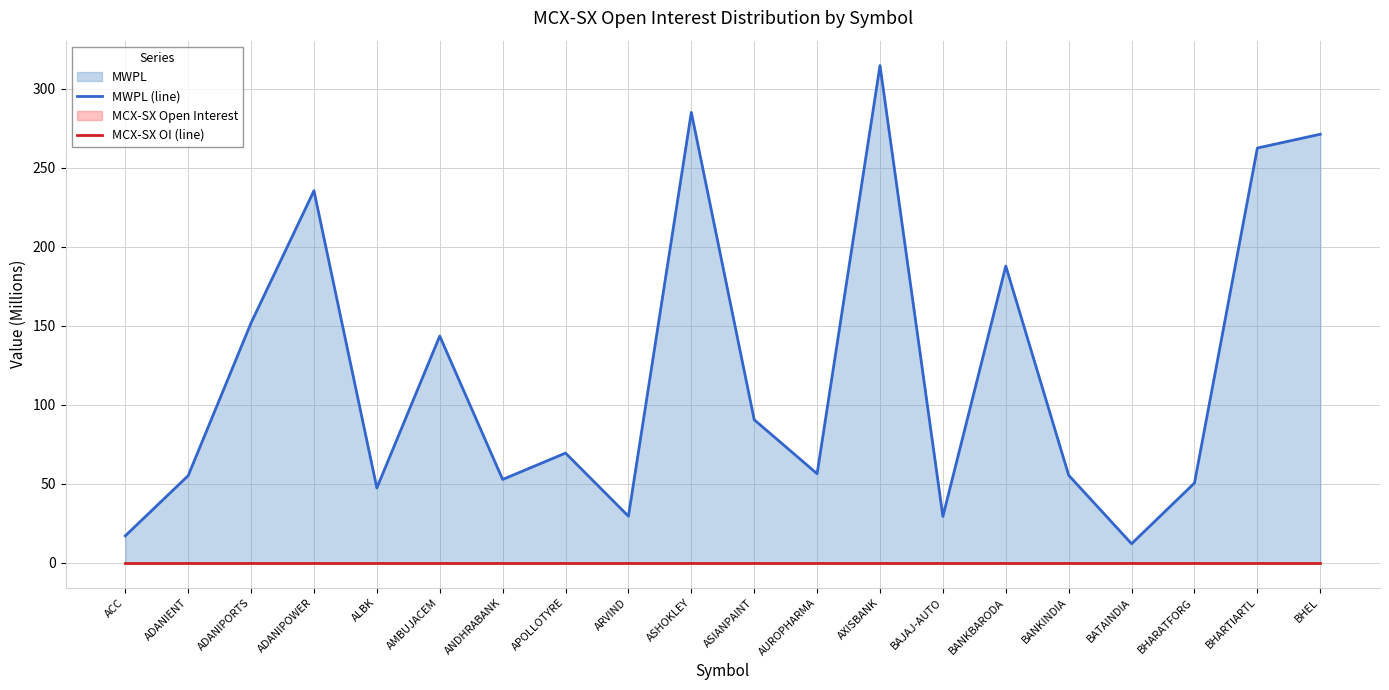

Which series changed the most between BAJAJ-AUTO and BHEL?

MWPL (line)